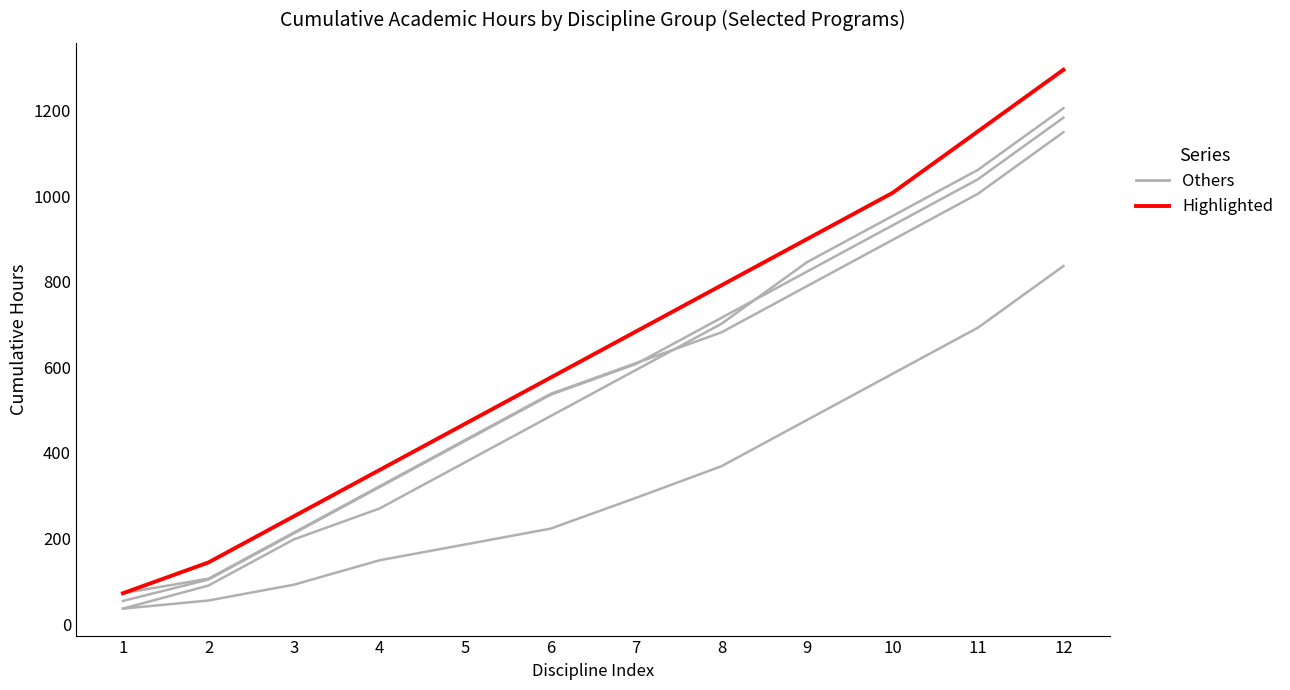

What is the maximum value for Others?

1206